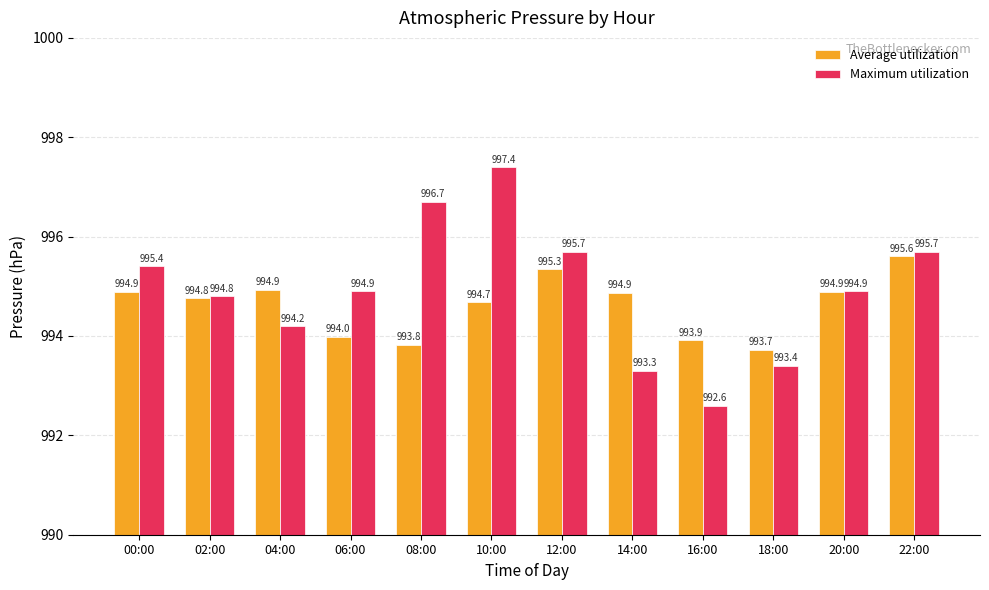

List the series in order of their peak value, lowest first.

Average utilization, Maximum utilization